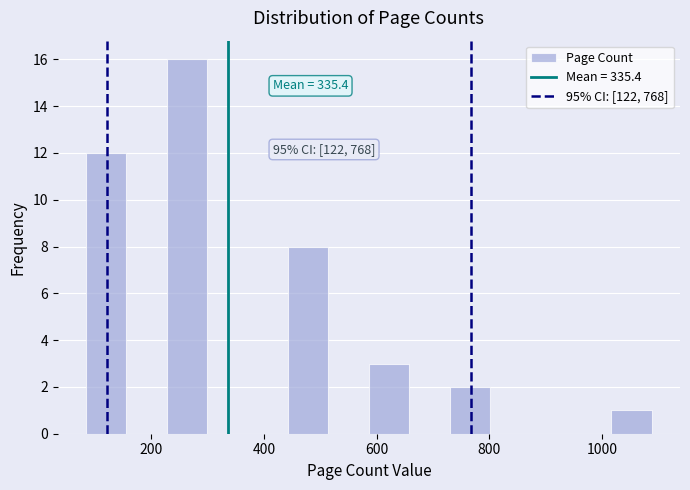

Around what value on the x-axis is the tallest bar? Give the approximate position of its centre, as read against the axis.

260